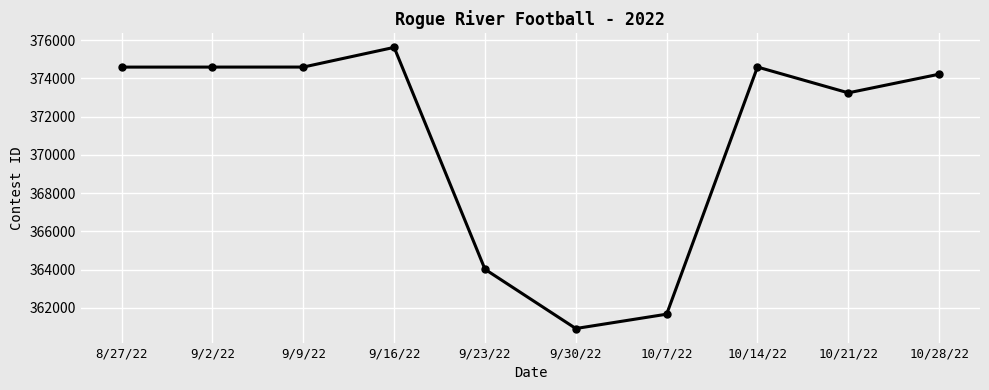

Between 10/21/22 and 9/16/22, which is larger?

9/16/22